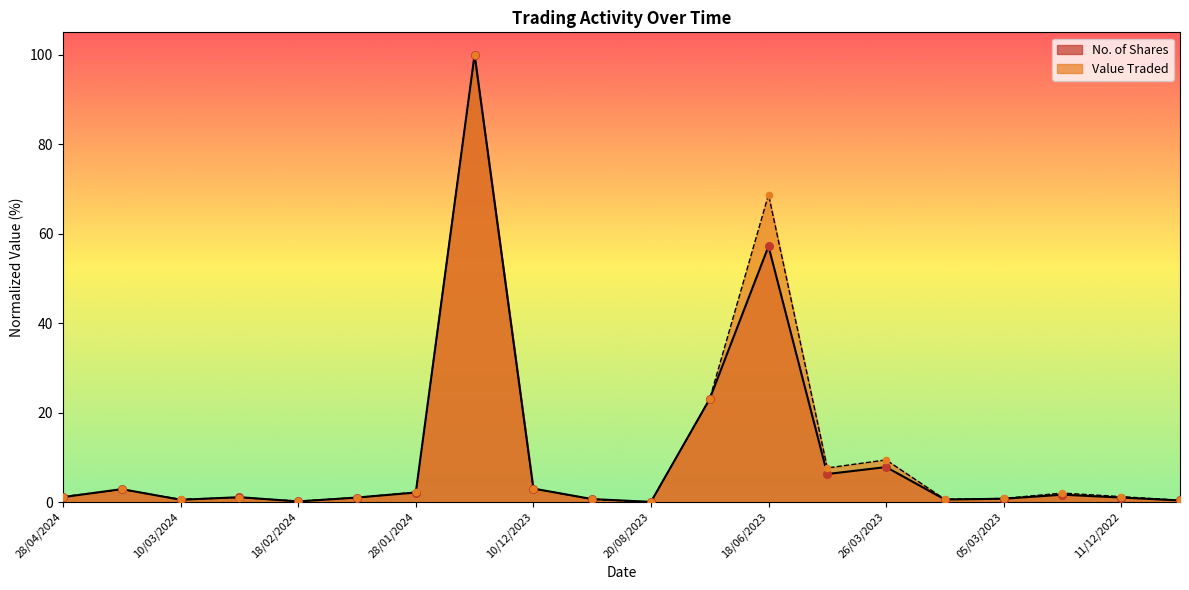

Which series contains the lowest Y value?

Value Traded